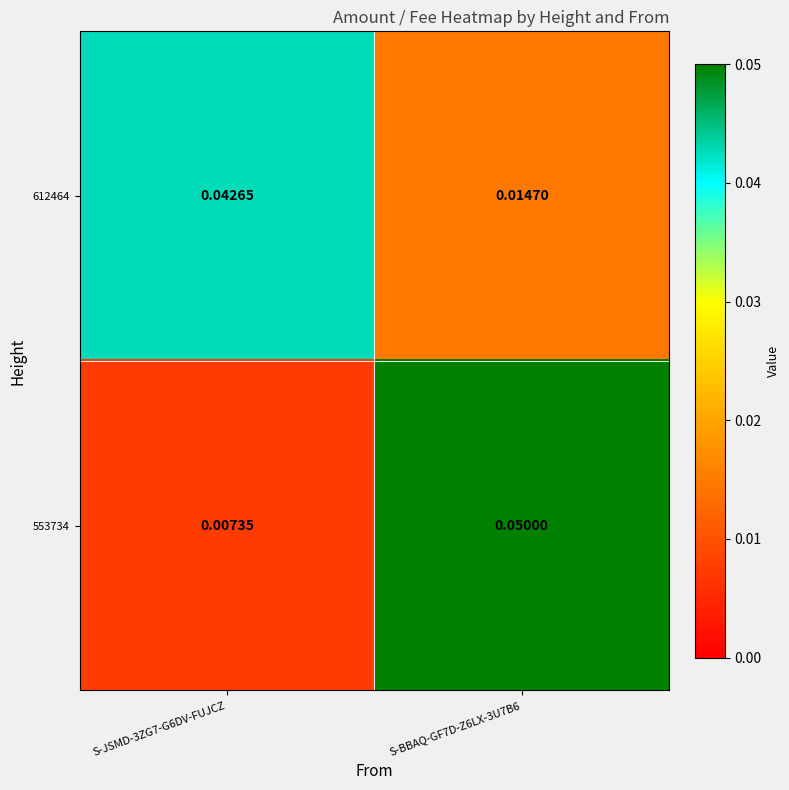

Is the value of 612464 at S-BBAQ-GF7D-Z6LX-3U7B6 greater than the value of 553734 at S-JSMD-3ZG7-G6DV-FUJCZ?

Yes